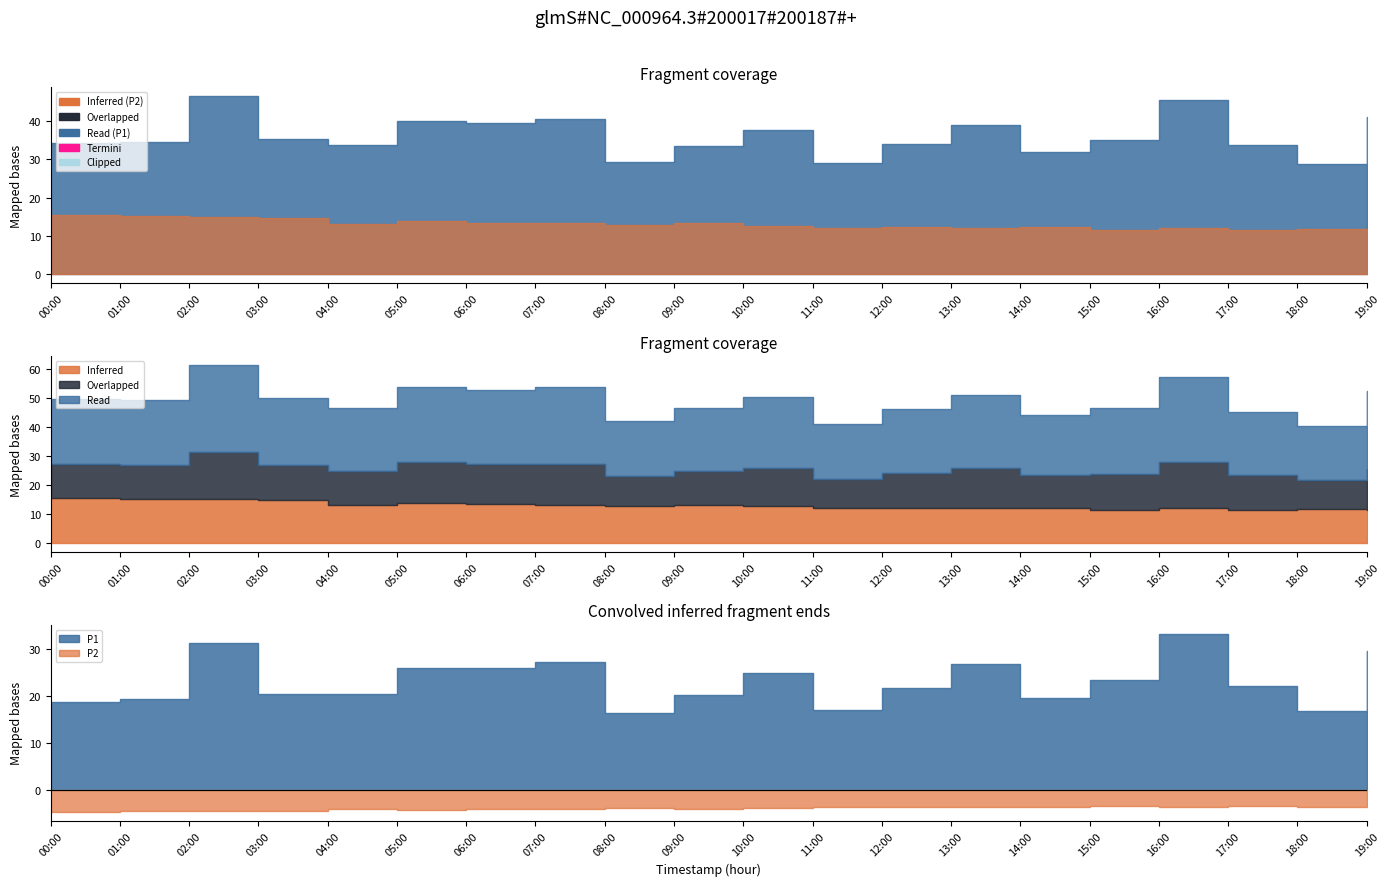

What position from the right is 05:00?

15